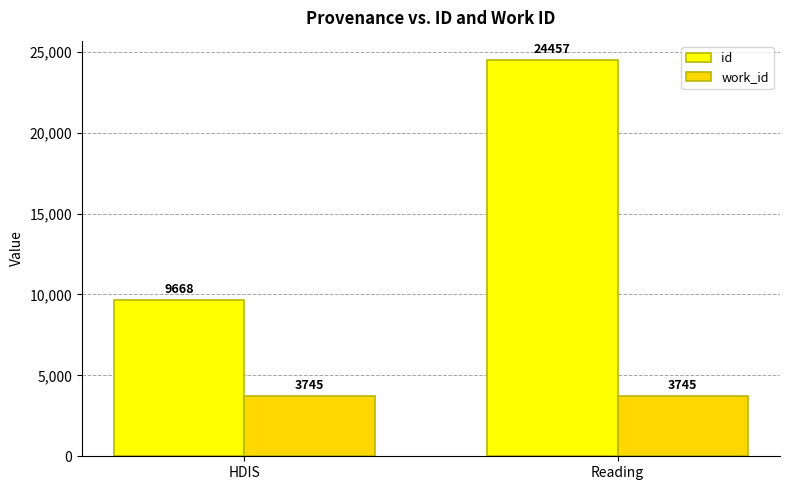

At Reading, list the series in order from smallest to largest.

work_id, id